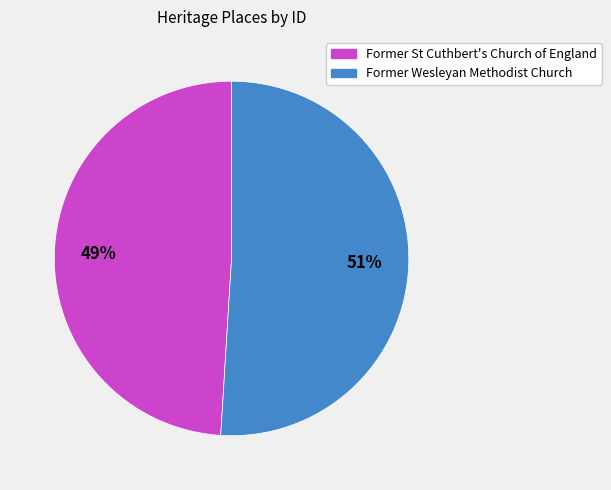

Between Former St Cuthbert's Church of England and Former Wesleyan Methodist Church, which is larger?

Former Wesleyan Methodist Church